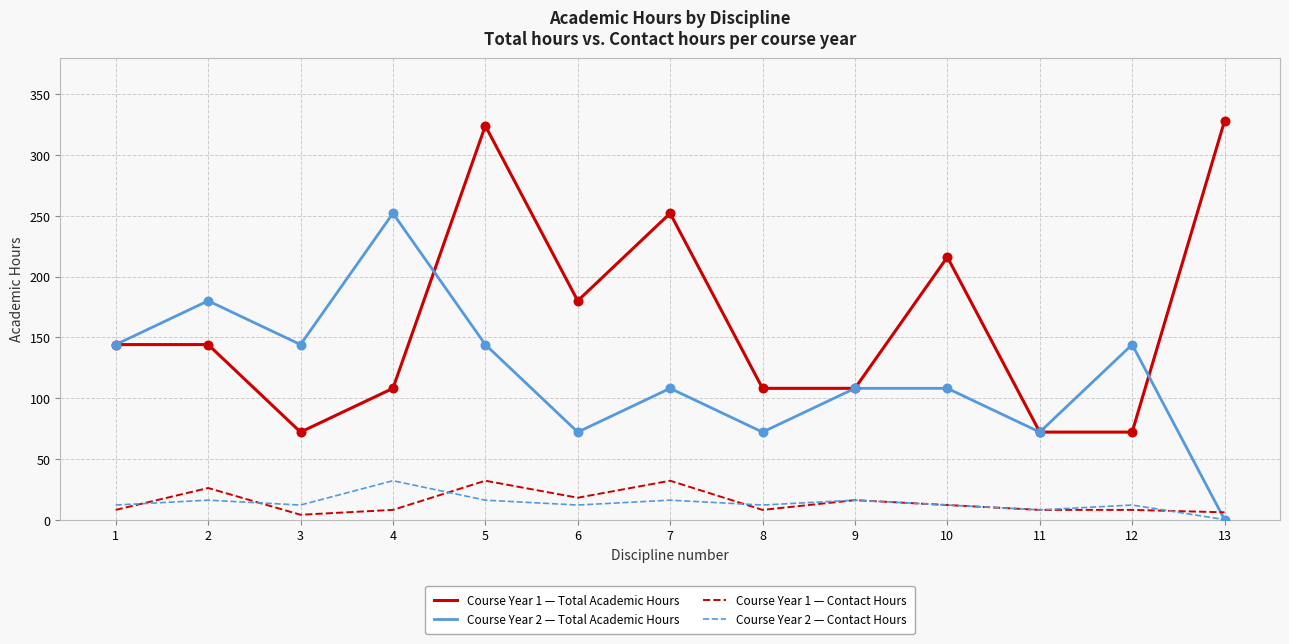

True or false: Course Year 2 — Contact Hours and Course Year 1 — Total Academic Hours intersect in this chart.

False